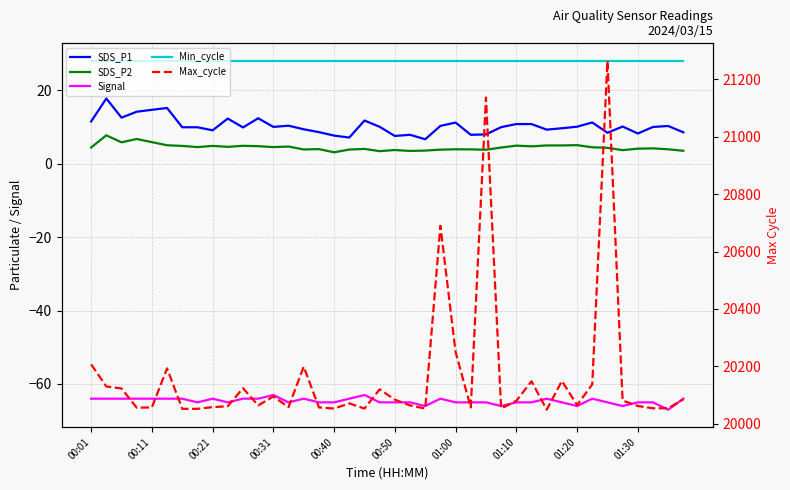

At 01:00, list the series in order from largest to smallest.

Max_cycle, Min_cycle, SDS_P1, SDS_P2, Signal